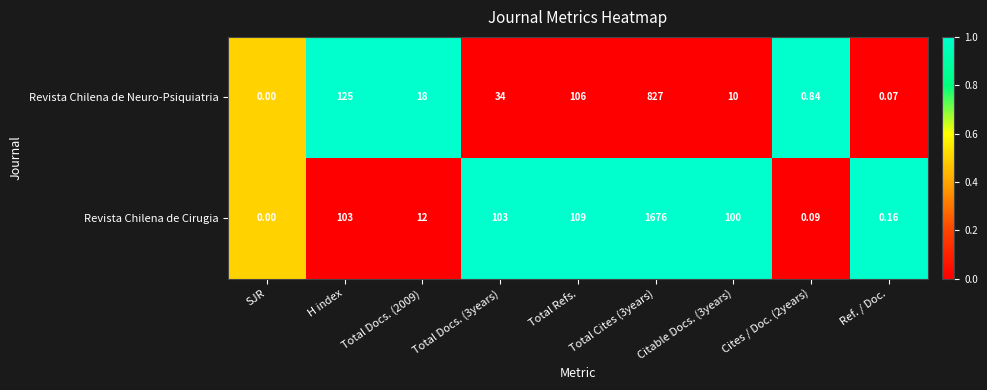

Rank the series at Ref. / Doc. from highest to lowest value.

Revista Chilena de Cirugia, Revista Chilena de Neuro-Psiquiatria